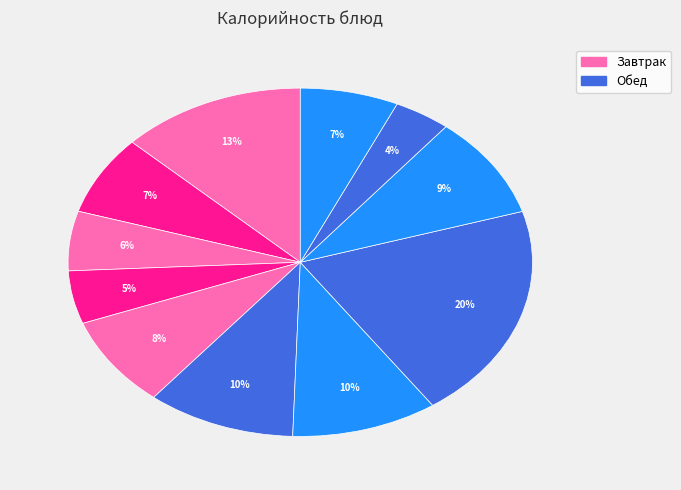

How many slices are in this pie chart?

11